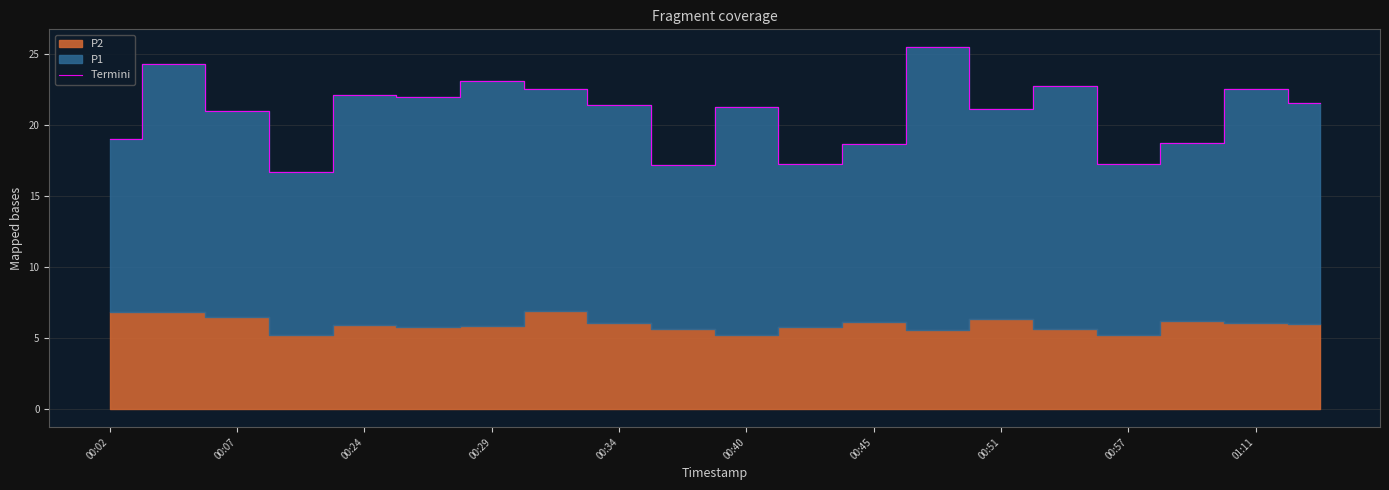

What is the minimum value for Termini?

16.7